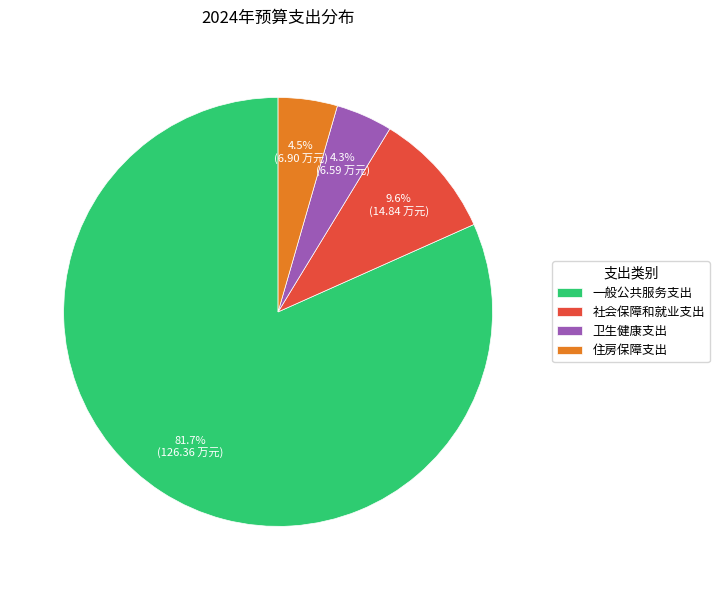

What is the largest slice in the pie chart?

一般公共服务支出